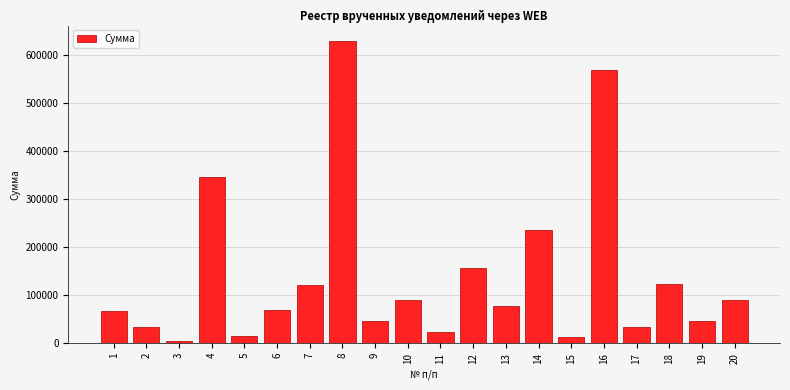

What is the difference between the maximum and minimum values?

624041.1